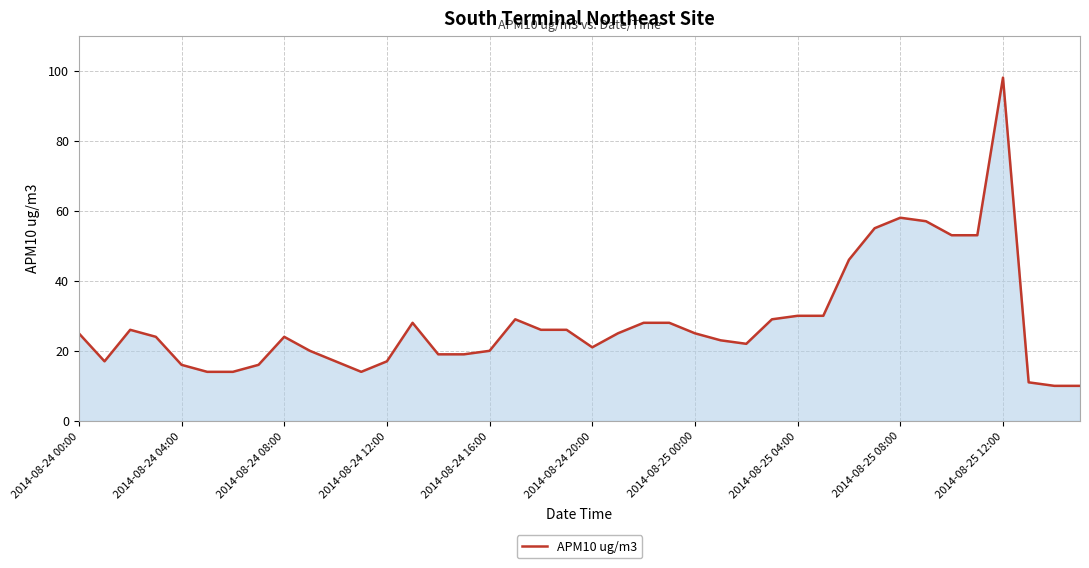

What is the greatest value displayed?

98